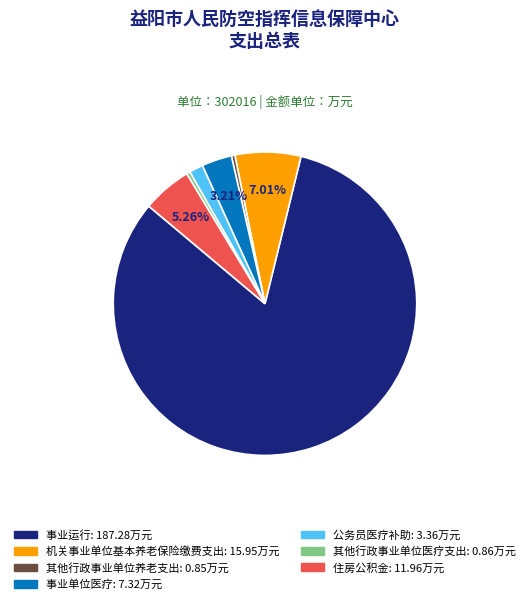

Which slice represents more than half of the pie?

事业运行